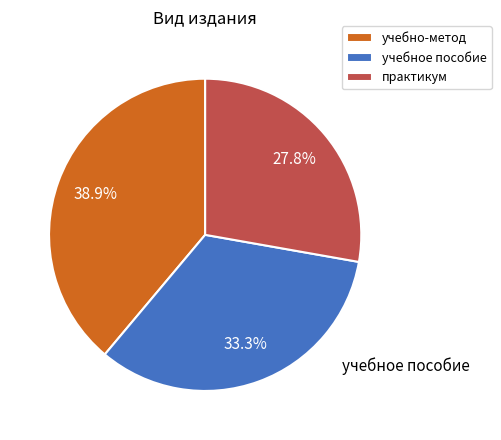

What is the ratio of the value at учебное пособие to the value at практикум?

1.2